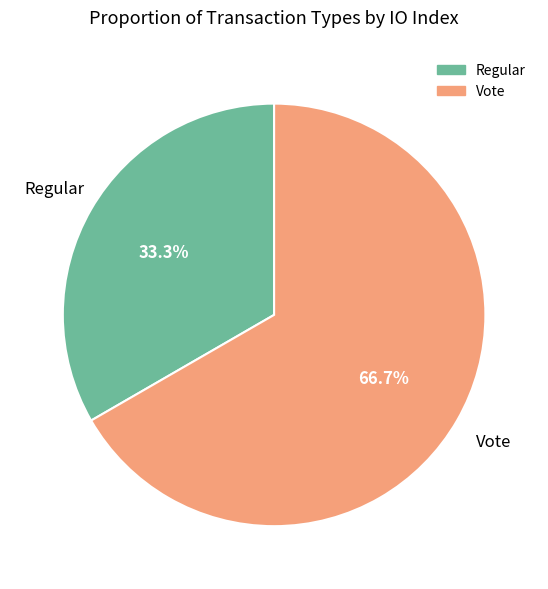

How many slices are in this pie chart?

2